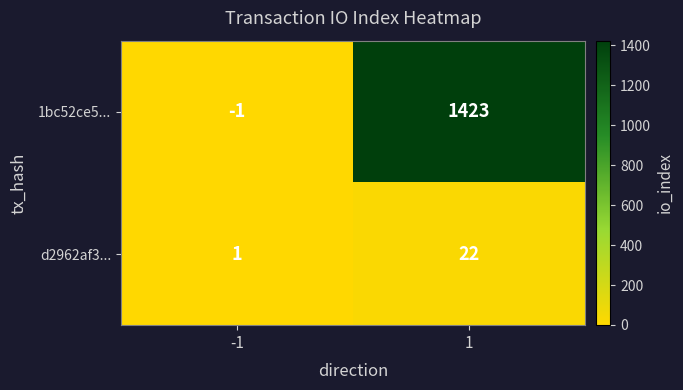

Reading right to left, what are all the values shown in this chart?

1bc52ce5...: 1=1423	-1=-1
d2962af3...: 1=22	-1=1